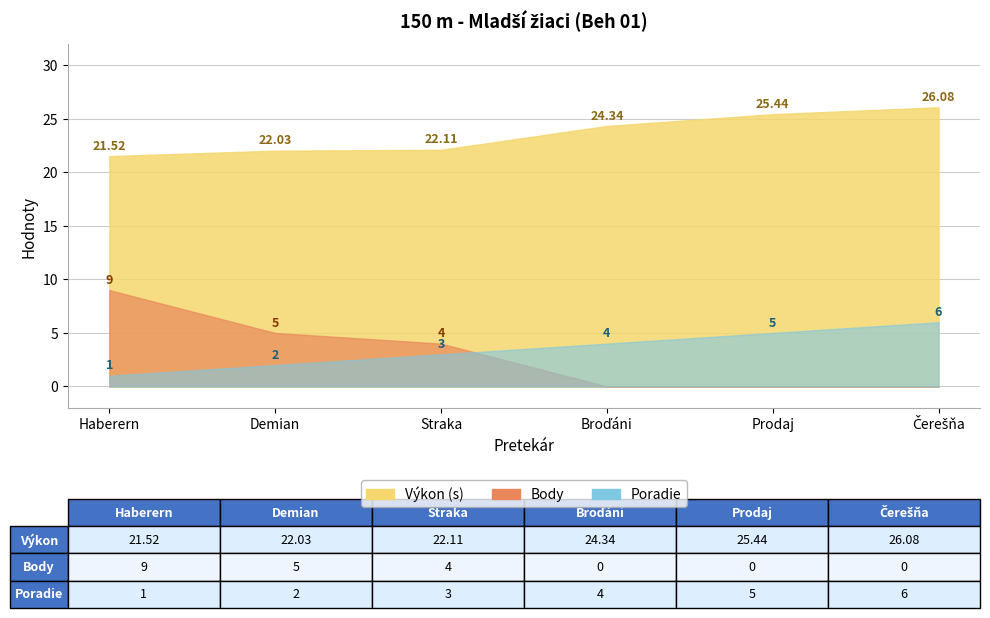

How many values in Body are above zero?

3